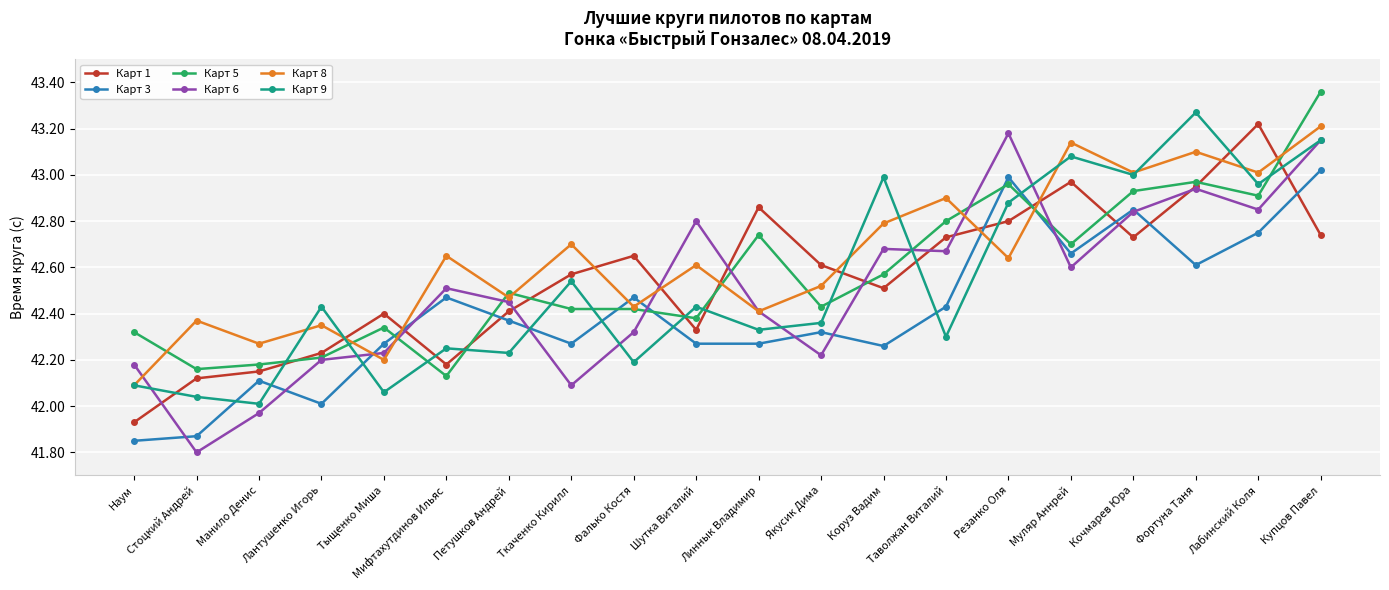

True or false: Карт 6 has more than 1 points higher than both neighbors.

True